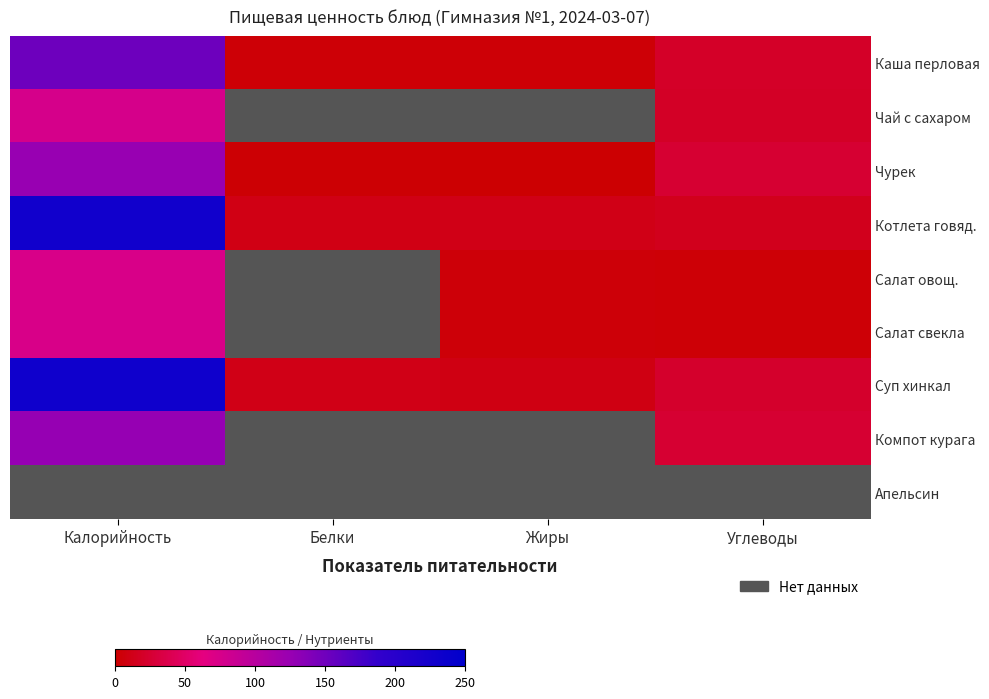

Which series has the widest spread of values?

Суп хинкал